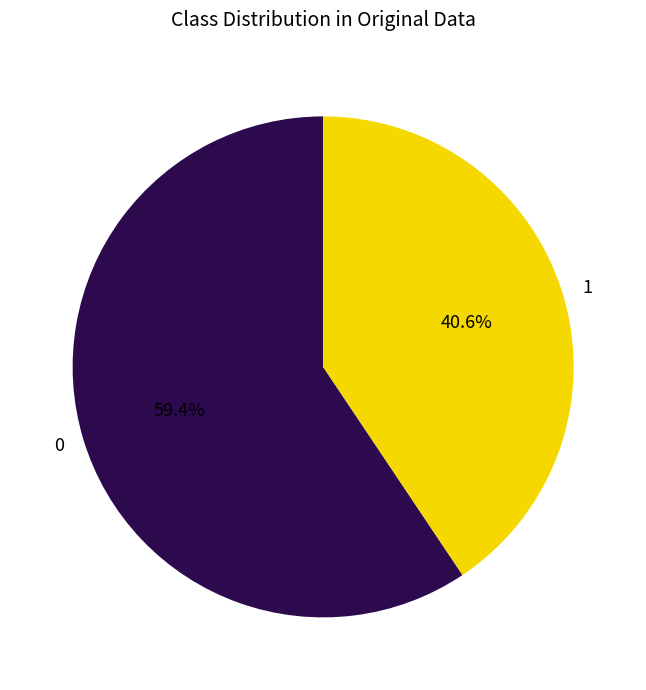

How much of the chart is everything except 0?

40.6%